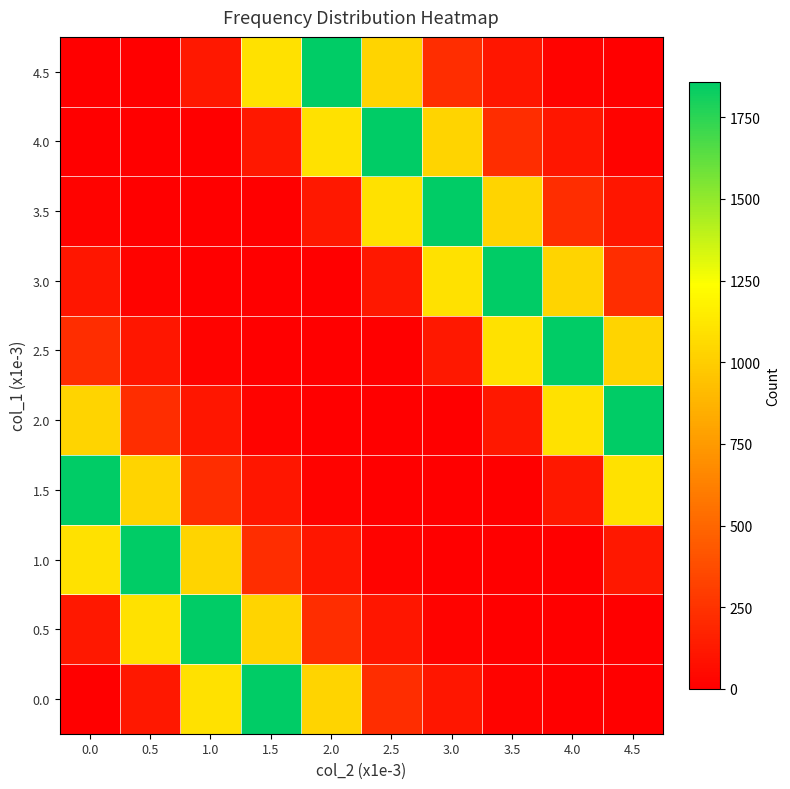

Reading left to right, what are all the values shown in this chart?

0.0: 0.0=0	0.5=119	1.0=1096	1.5=1859	2.0=1033	2.5=225	3.0=111	3.5=21	4.0=0	4.5=0
0.5: 0.0=119	0.5=1096	1.0=1859	1.5=1033	2.0=225	2.5=111	3.0=21	3.5=0	4.0=0	4.5=0
1.0: 0.0=1096	0.5=1859	1.0=1033	1.5=225	2.0=111	2.5=21	3.0=0	3.5=0	4.0=0	4.5=119
1.5: 0.0=1859	0.5=1033	1.0=225	1.5=111	2.0=21	2.5=0	3.0=0	3.5=0	4.0=119	4.5=1096
2.0: 0.0=1033	0.5=225	1.0=111	1.5=21	2.0=0	2.5=0	3.0=0	3.5=119	4.0=1096	4.5=1859
2.5: 0.0=225	0.5=111	1.0=21	1.5=0	2.0=0	2.5=0	3.0=119	3.5=1096	4.0=1859	4.5=1033
3.0: 0.0=111	0.5=21	1.0=0	1.5=0	2.0=0	2.5=119	3.0=1096	3.5=1859	4.0=1033	4.5=225
3.5: 0.0=21	0.5=0	1.0=0	1.5=0	2.0=119	2.5=1096	3.0=1859	3.5=1033	4.0=225	4.5=111
4.0: 0.0=0	0.5=0	1.0=0	1.5=119	2.0=1096	2.5=1859	3.0=1033	3.5=225	4.0=111	4.5=21
4.5: 0.0=0	0.5=0	1.0=119	1.5=1096	2.0=1859	2.5=1033	3.0=225	3.5=111	4.0=21	4.5=0